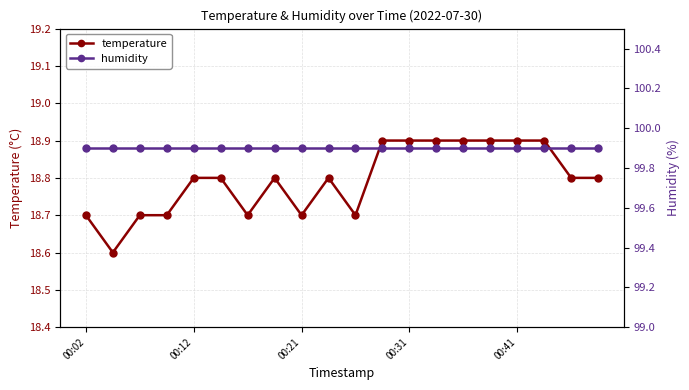

The temperature series shows 18.7 at 00:21. True or false?

True